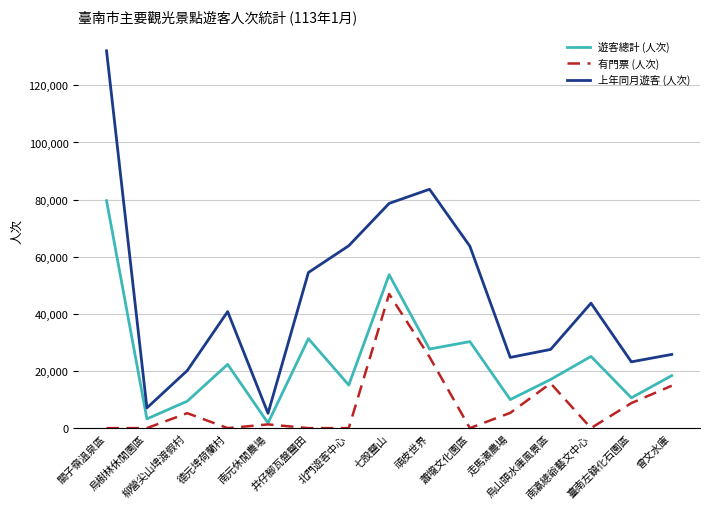

True or false: 有門票 (人次) and 上年同月遊客 (人次) cross at least once.

False